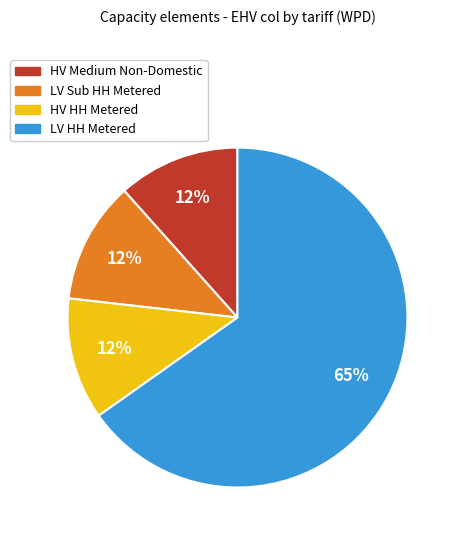

To the nearest percent, what percentage of the pie is HV Medium Non-Domestic?

12%